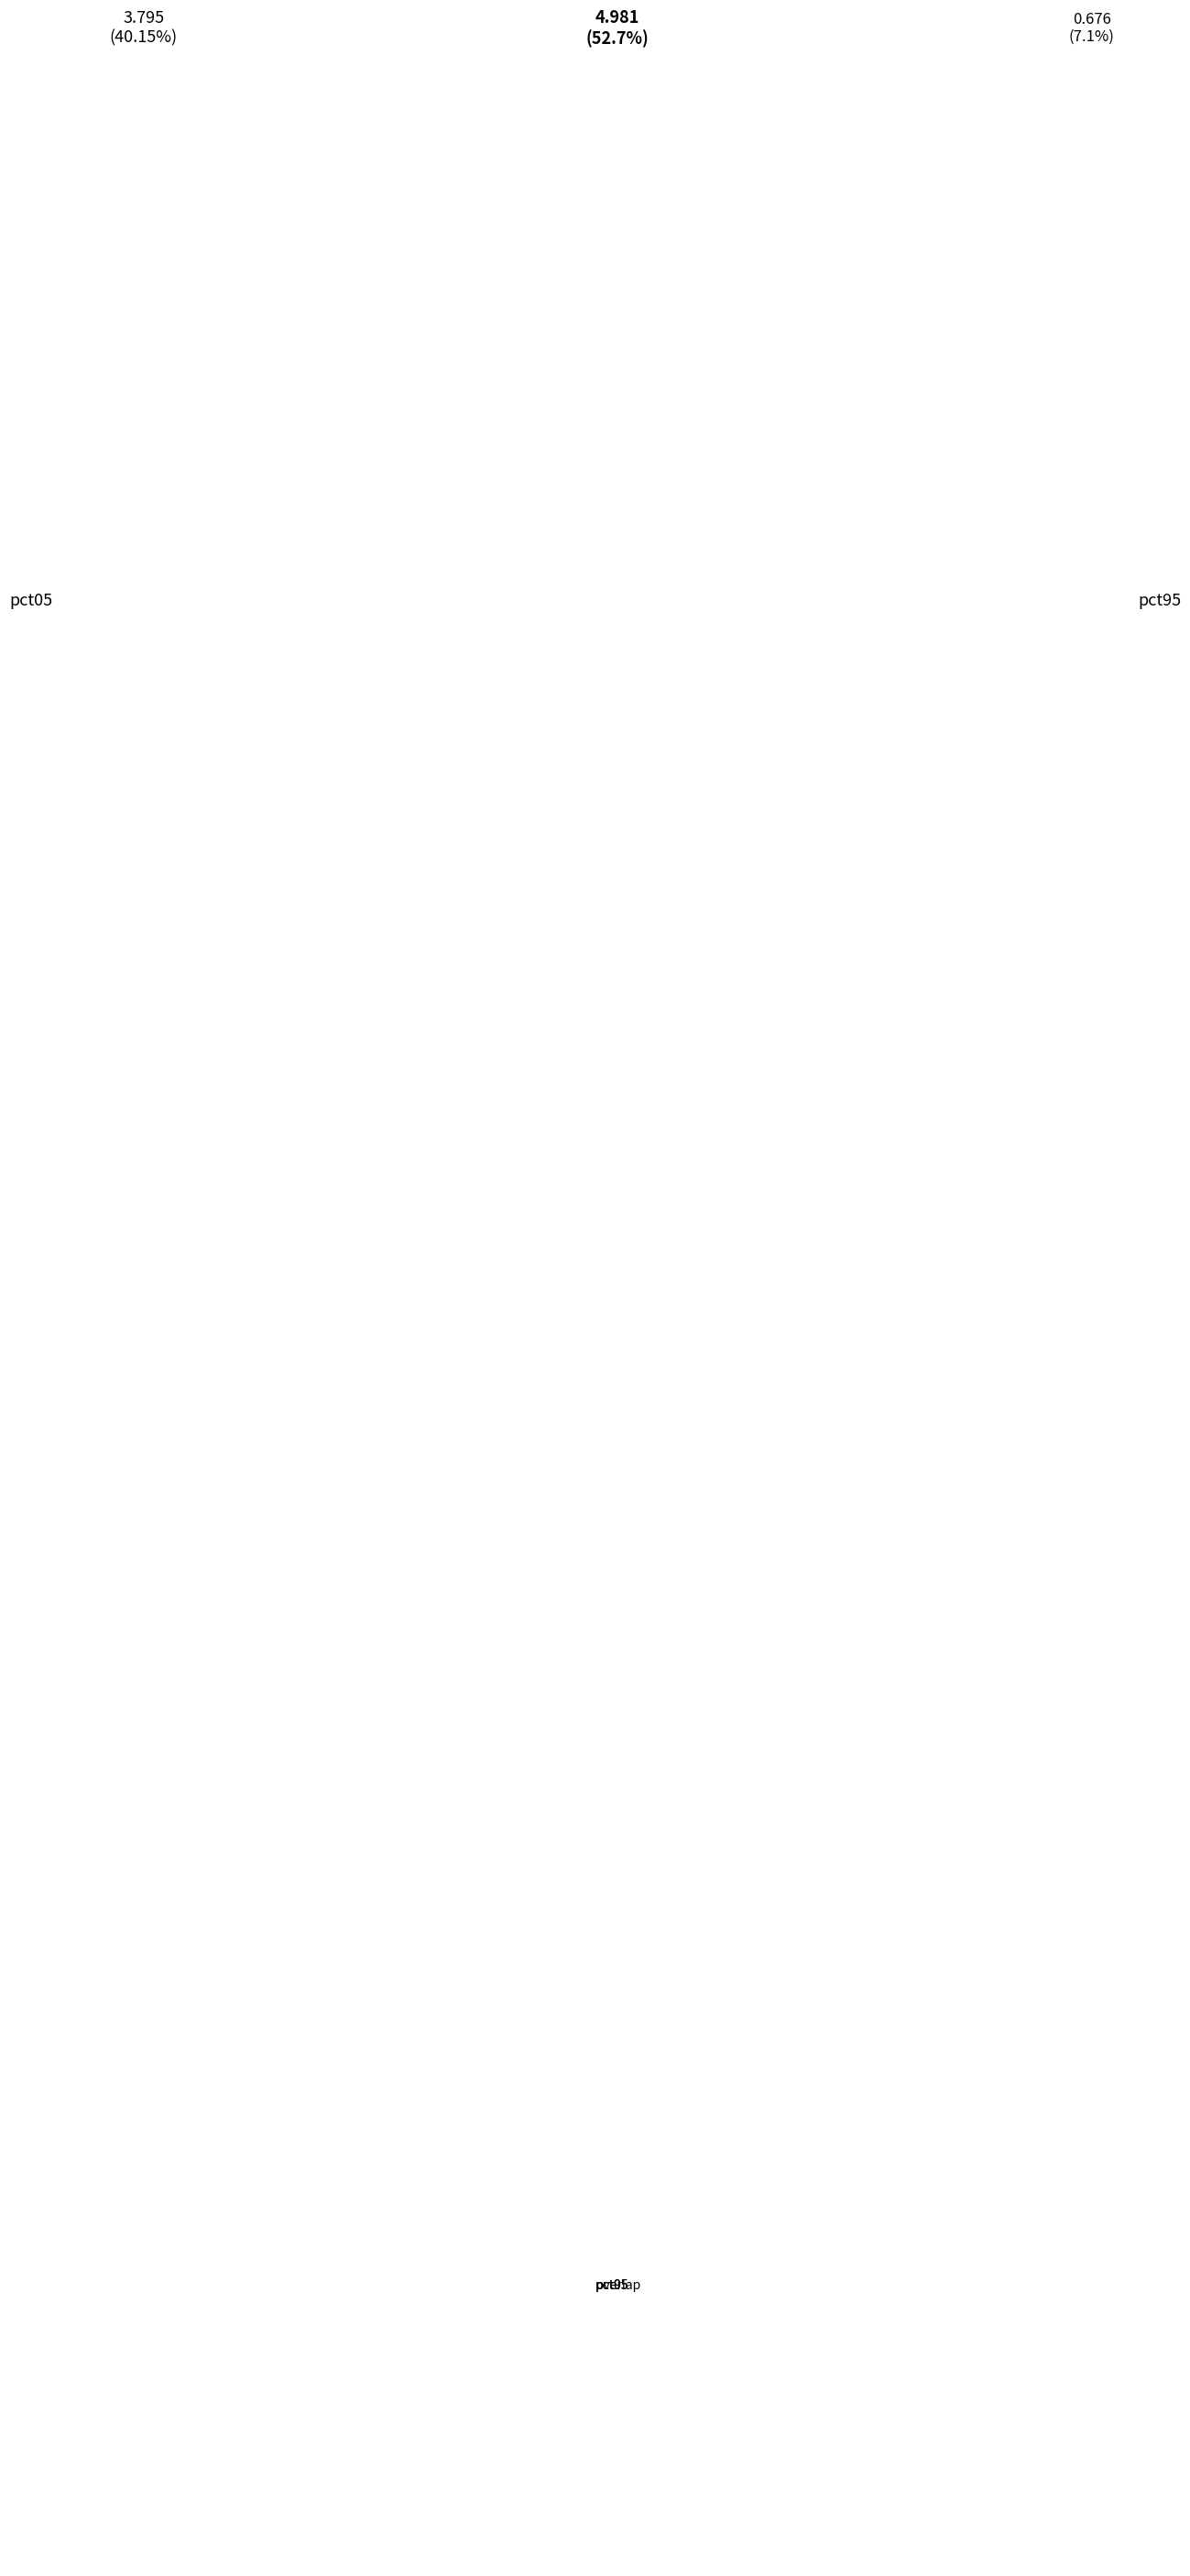

Does overlap account for over 50% of the chart?

Yes